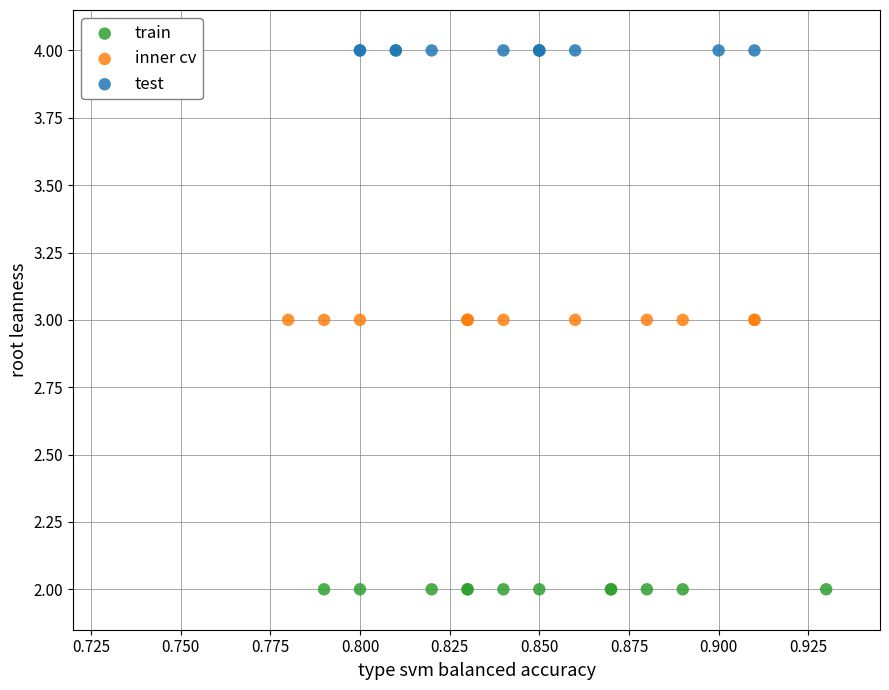

Which series contains the lowest Y value?

train